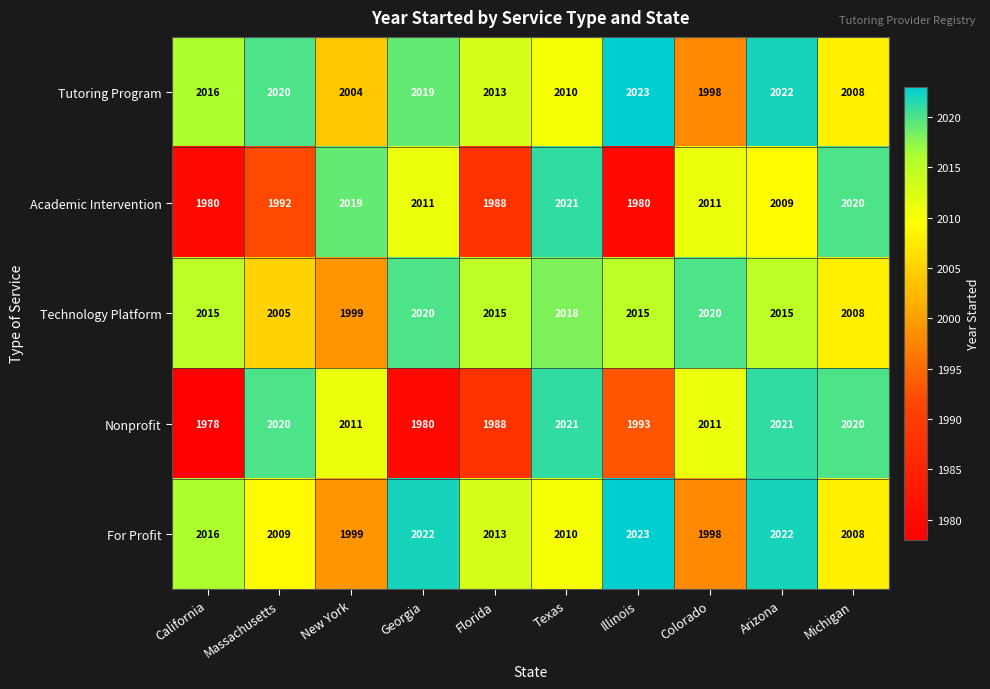

At which label does For Profit first exceed 2013?

California